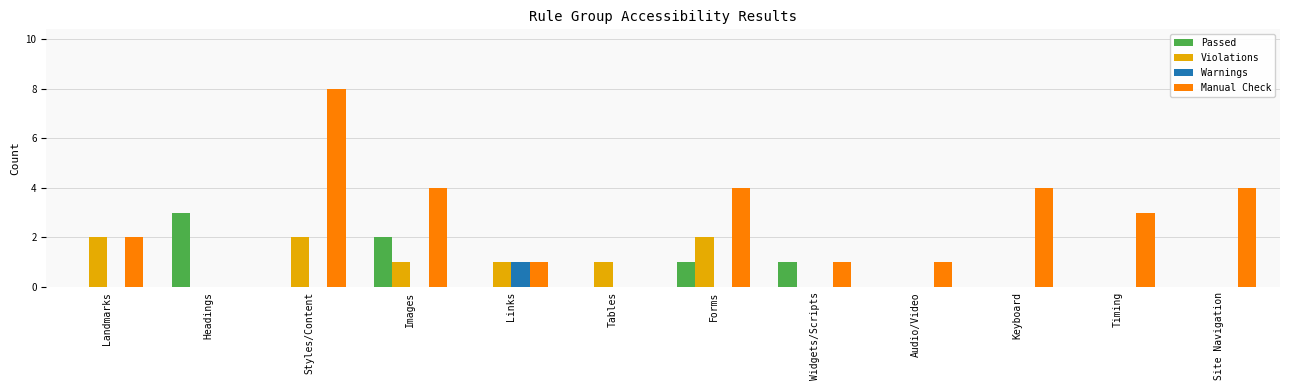

Between Images and Timing, which series saw the biggest shift?

Passed